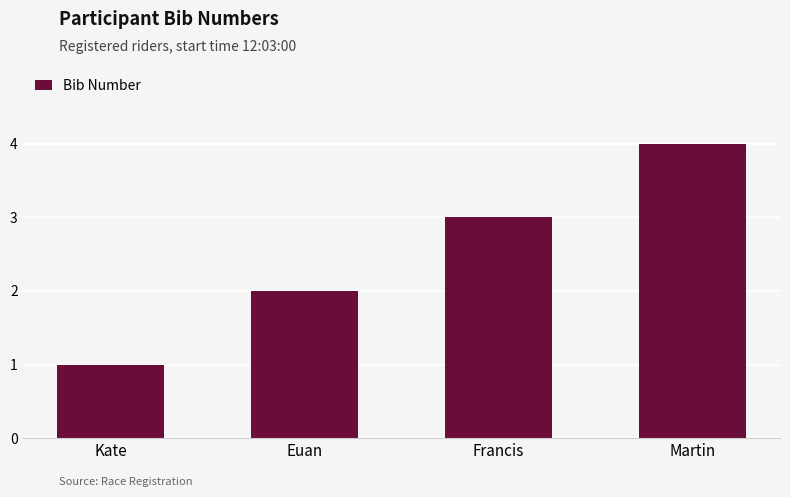

List the labels in order of value, smallest first.

Kate, Euan, Francis, Martin